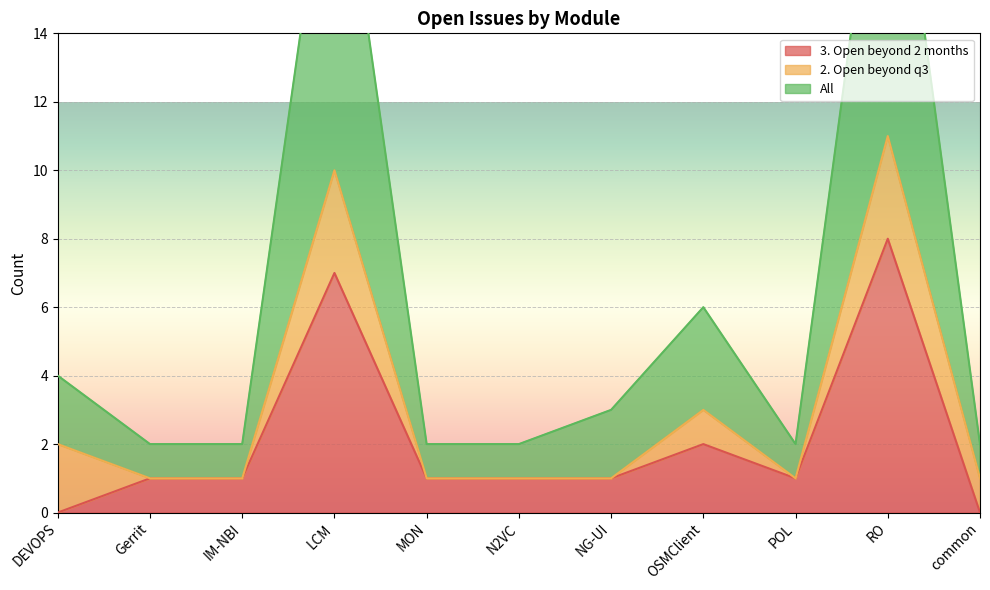

Which series changed the most between N2VC and OSMClient?

All